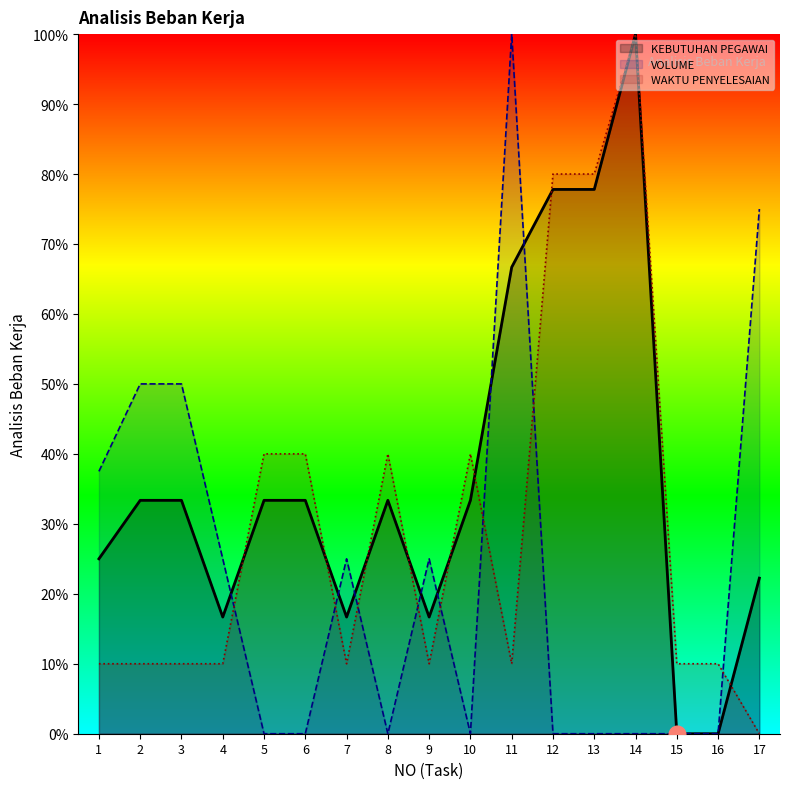

Rank the series at 11 from highest to lowest value.

VOLUME, KEBUTUHAN PEGAWAI, WAKTU PENYELESAIAN